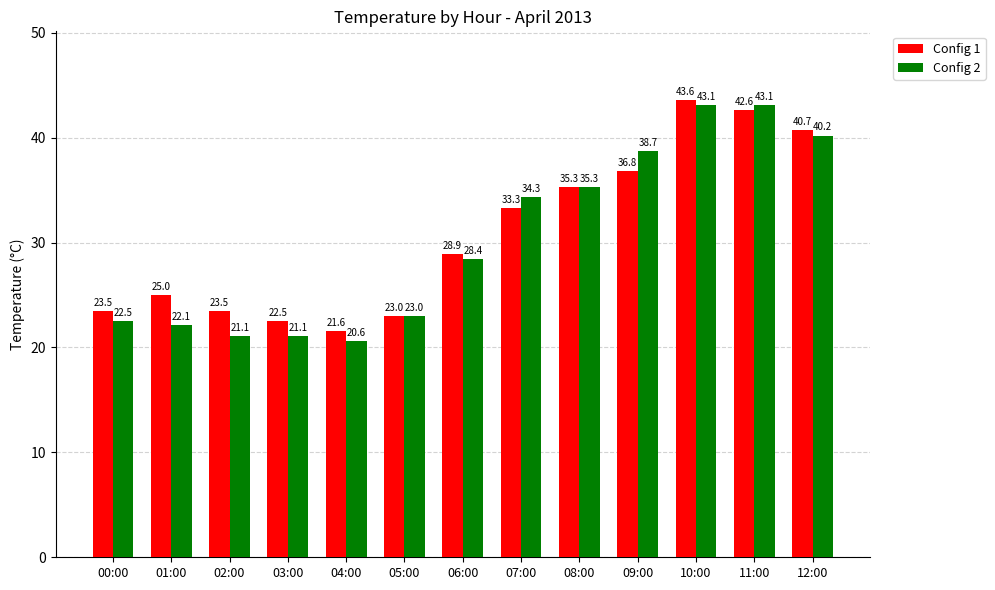

What is the label of the 5th bar from the left?

04:00